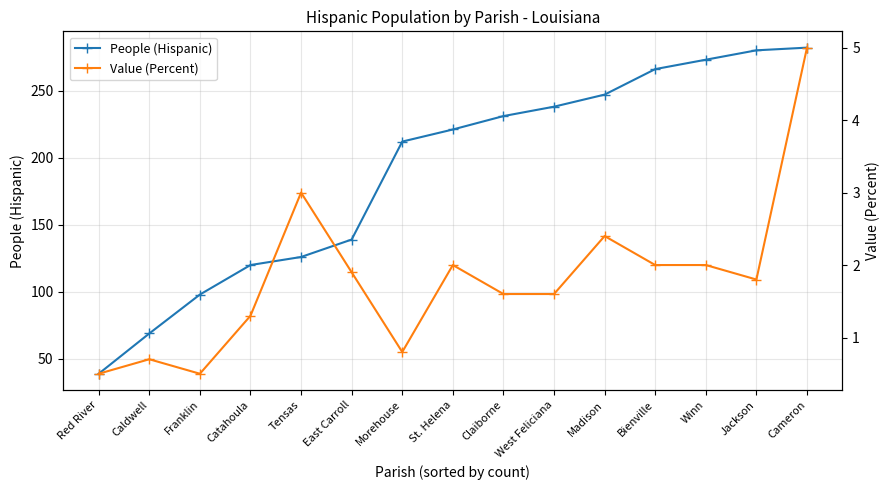

What is the total value across all series at Red River?

39.5